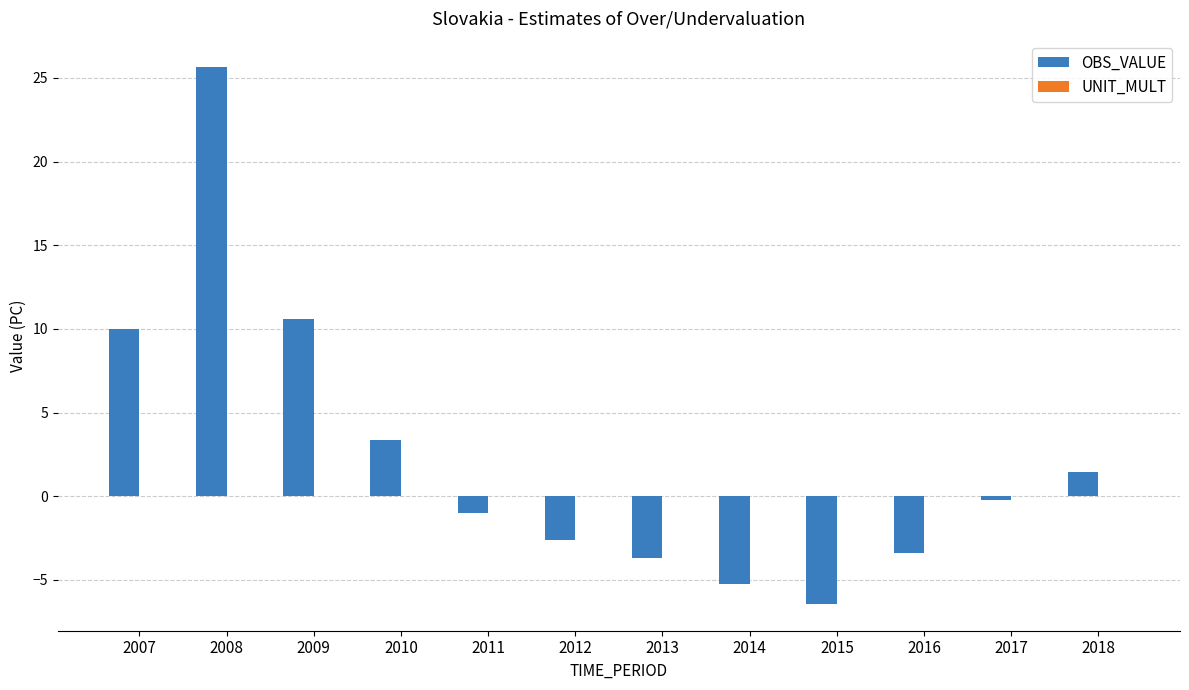

Count the number of data series in this chart.

1